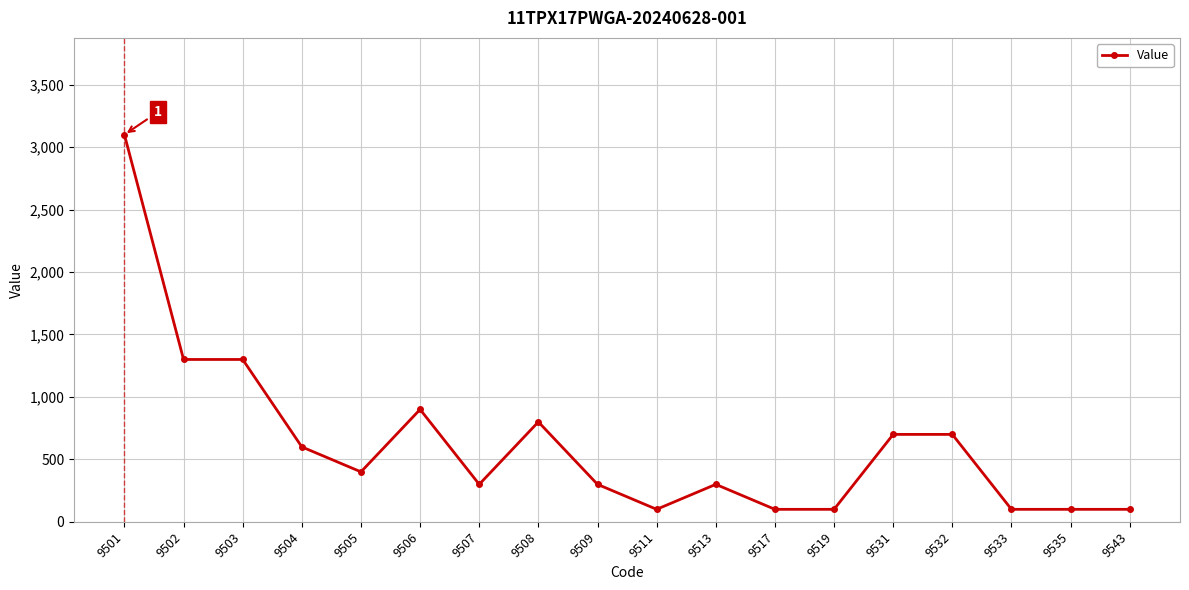

What value does the data have at 9502?

1300